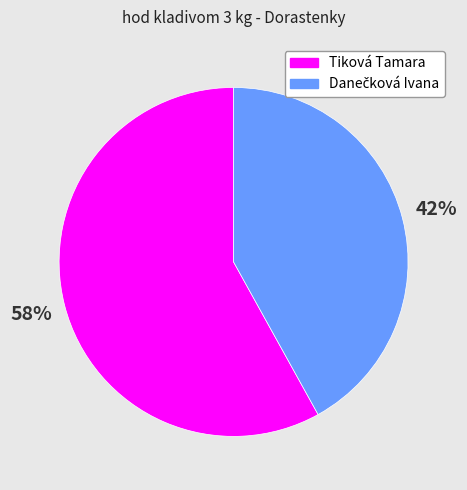

Which category has the biggest portion of the pie?

Tiková Tamara